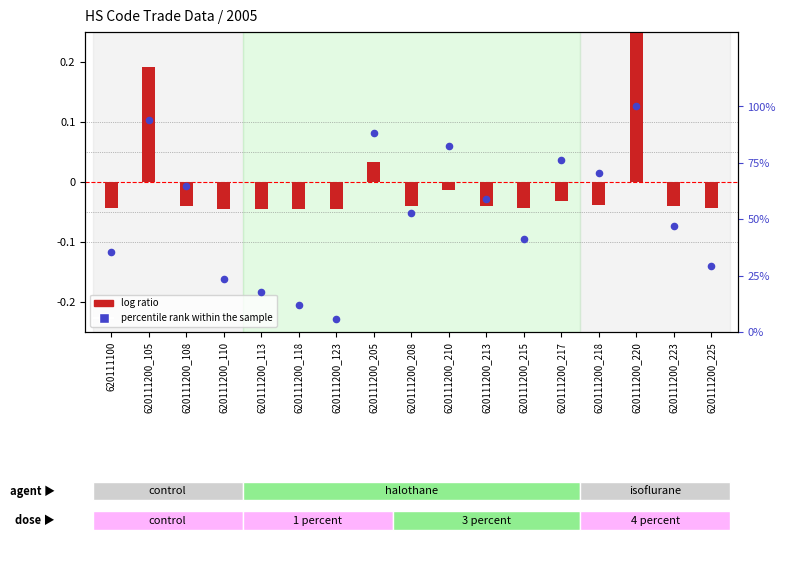

At which category is the sum across all series the highest?

620111200_220